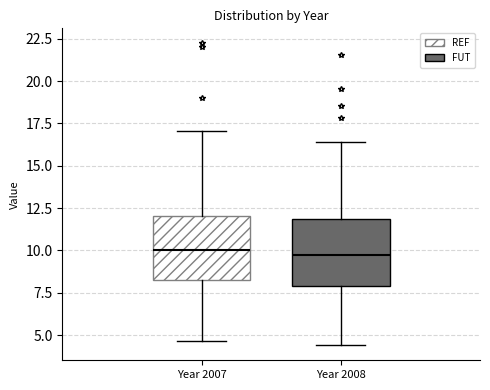

Reading left to right, read every box against the y-axis: the position of its median line, the range the box covers, and the ends of its whiskers. The values are not printed on the chart, so give them approximately, as read against the axis.

Year 2007: median 10.0, box 8.5 to 12.0, whiskers 4.5 to 17.0
Year 2008: median 9.5, box 8.0 to 12.0, whiskers 4.5 to 16.5